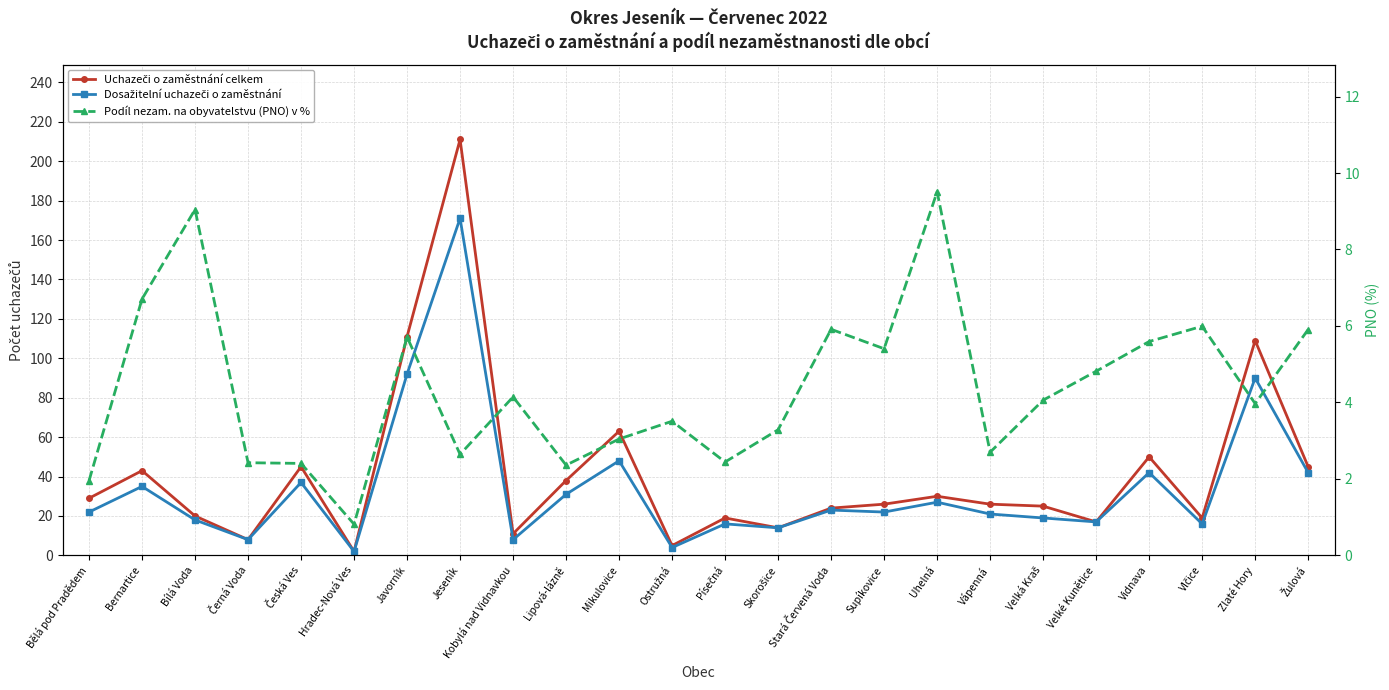

What position from the right is Zlaté Hory?

2